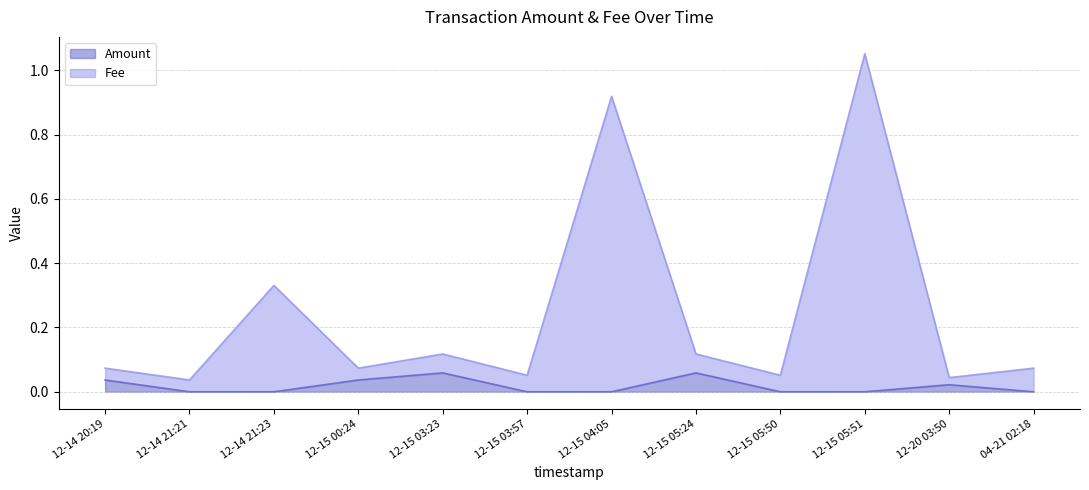

At how many categories does at least one series exceed 0?

12